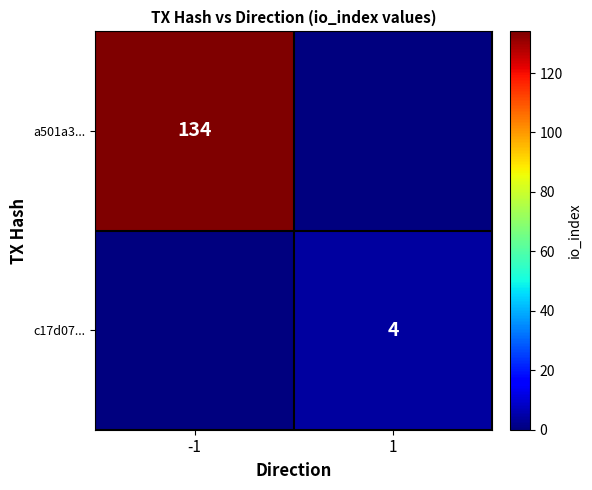

The value of c17d07... at 1 is 4. True or false?

True